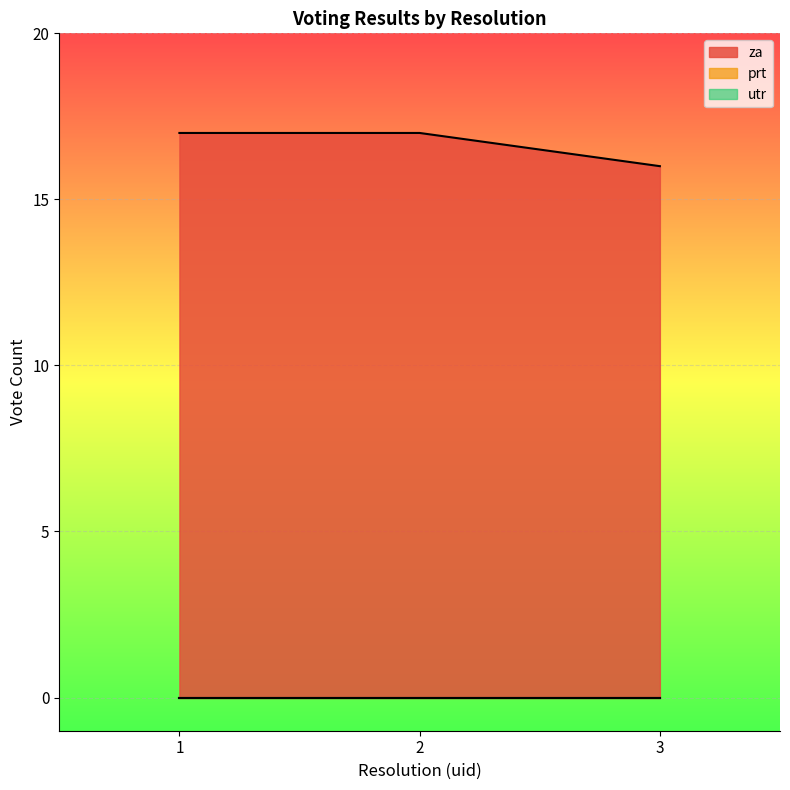

At which category is the sum across all series the highest?

1